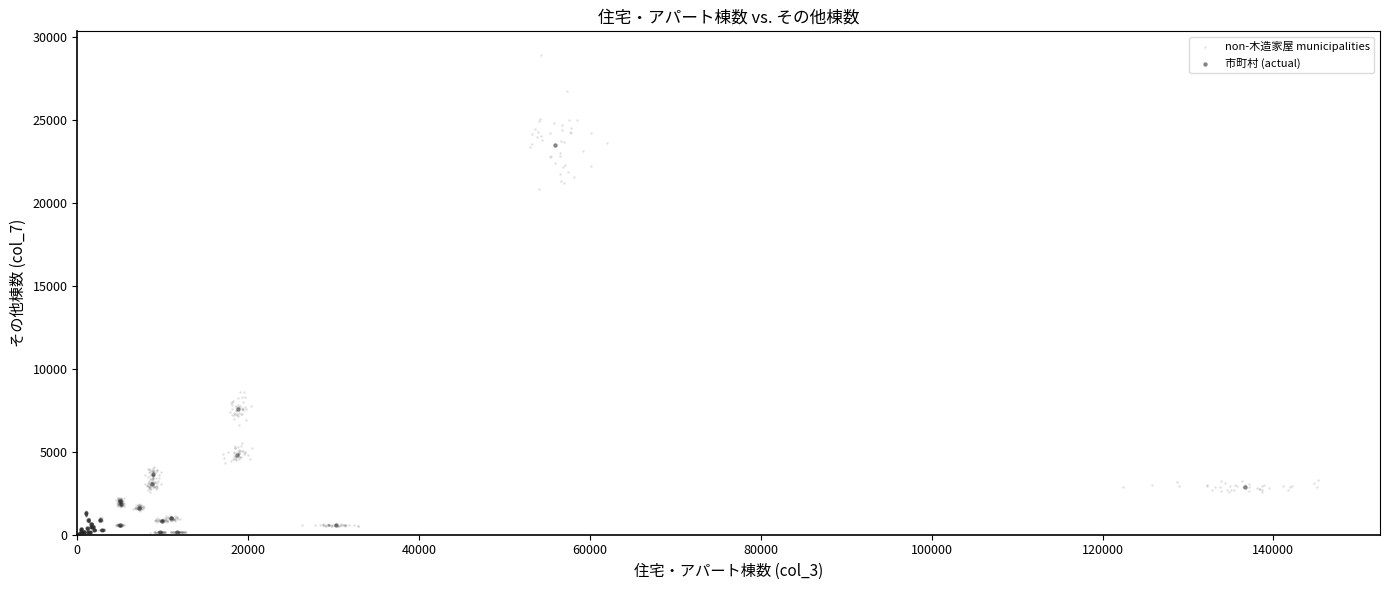

Which series has the largest Y range (max minus min)?

non-木造家屋 municipalities